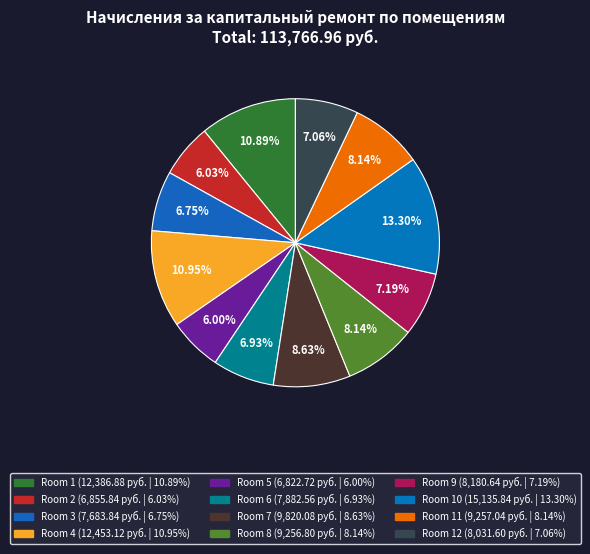

Count the number of slices in the pie.

12